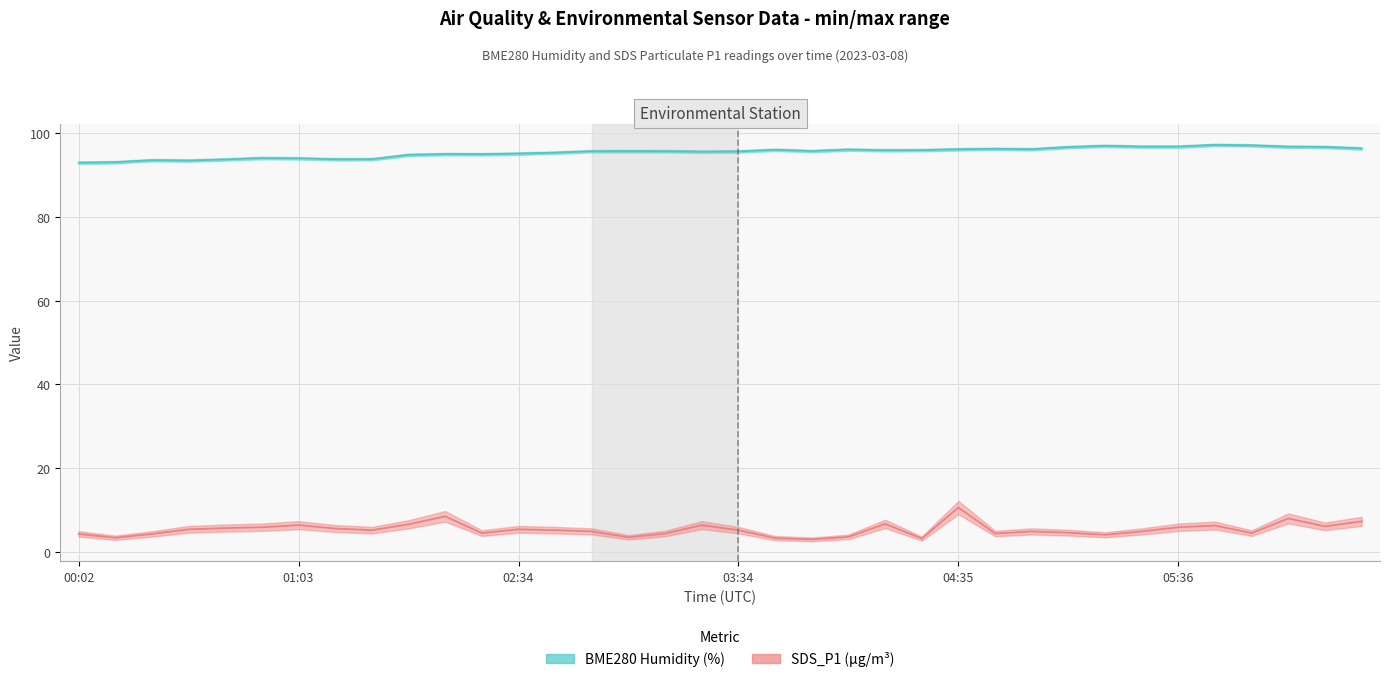

True or false: BME280_humidity has more than 1 interior local peaks.

True